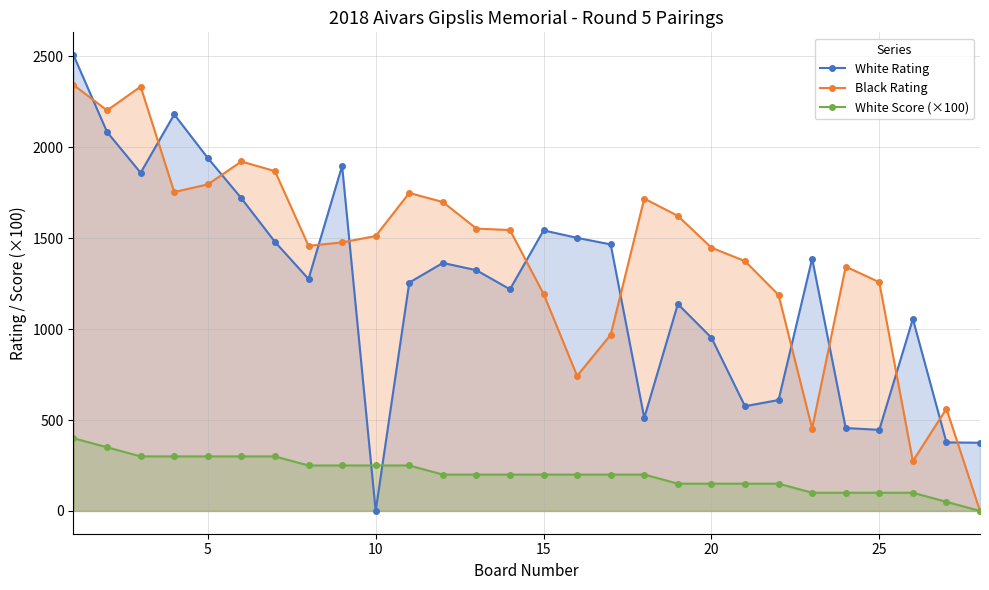

Count the number of data series in this chart.

3